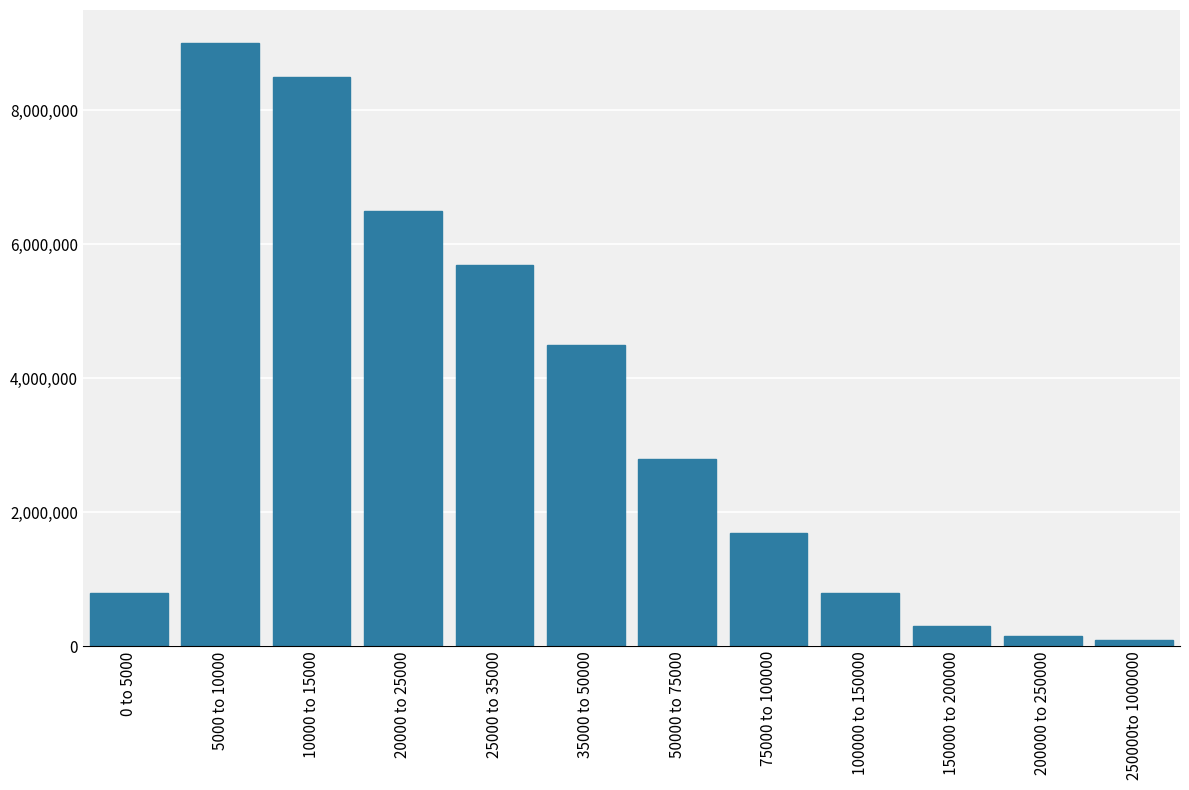

Reading left to right, list all the values displayed in this chart.

800000	9000000	8500000	6500000	5700000	4500000	2800000	1700000	800000	300000	150000	100000